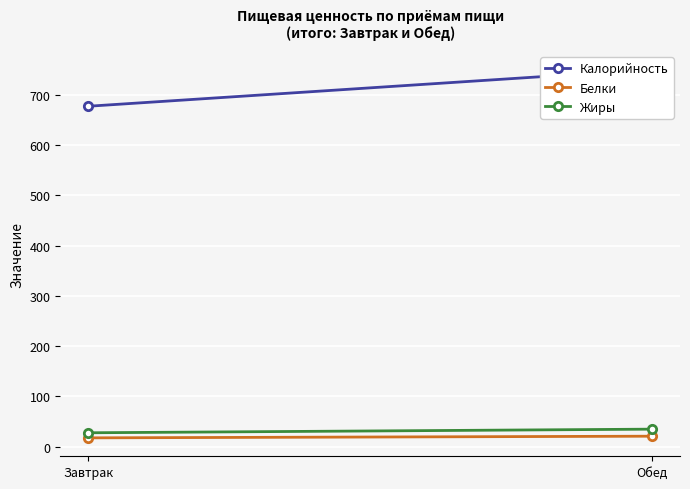

True or false: Калорийность has a value of 750.0 at Обед.

True